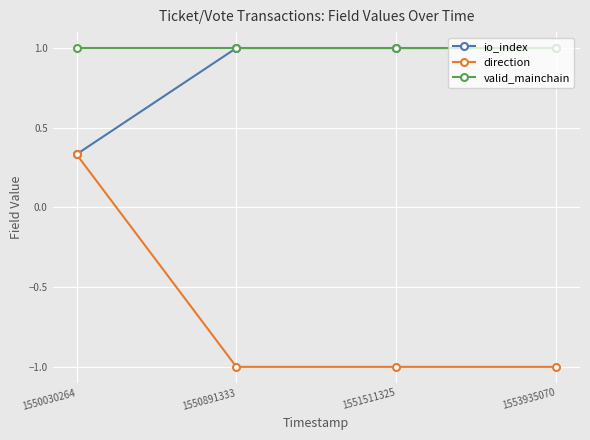

What is the difference between the second highest and minimum values in the io_index series?

0.7